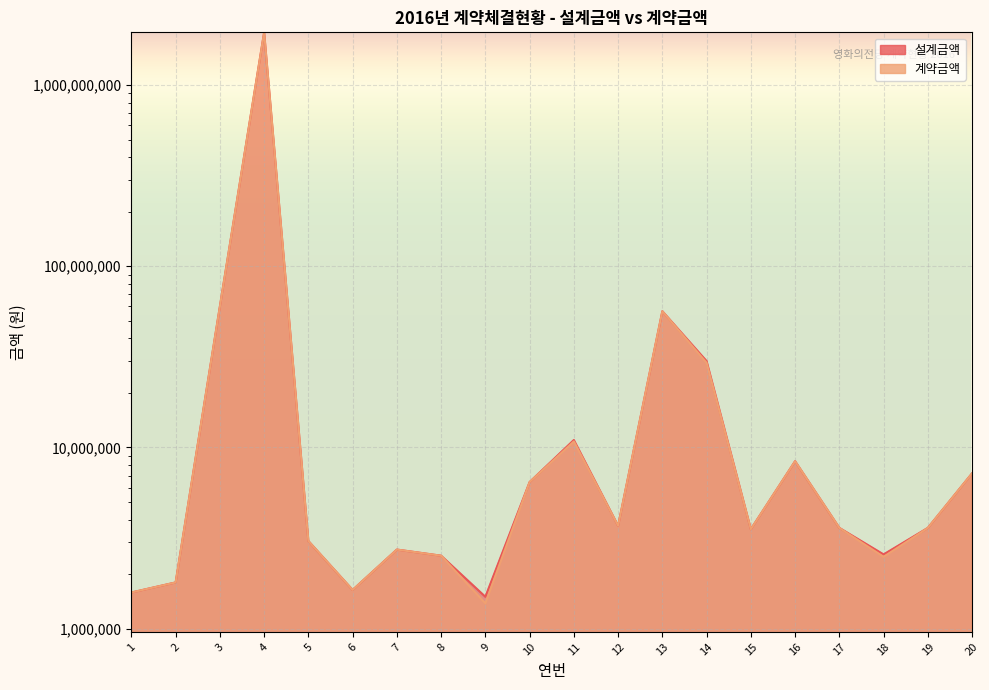

Where is 계약금액 nearest to the value 977997166?

3